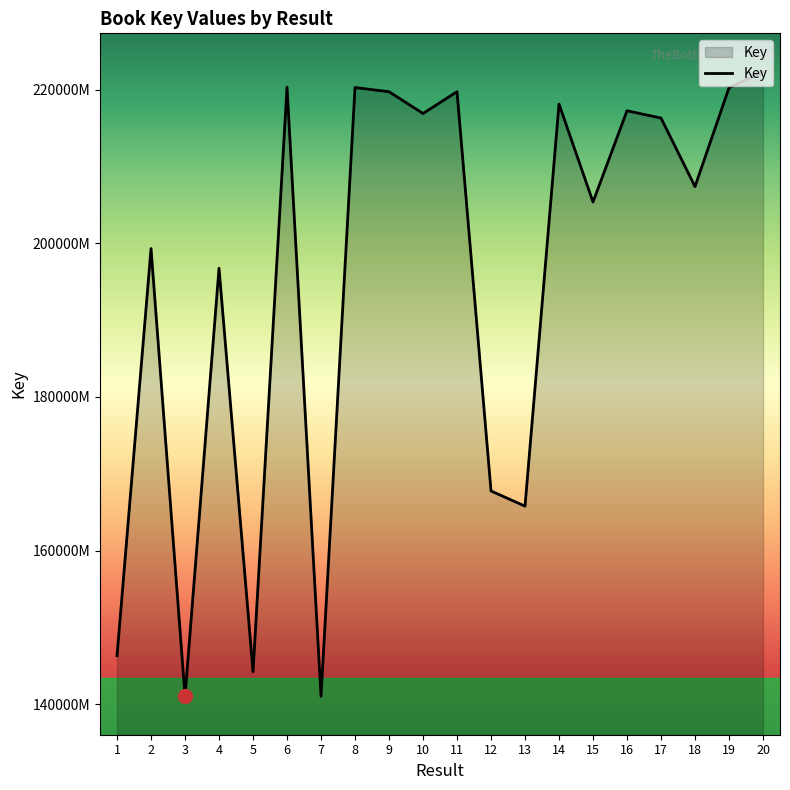

Does the chart have visible grid lines?

No